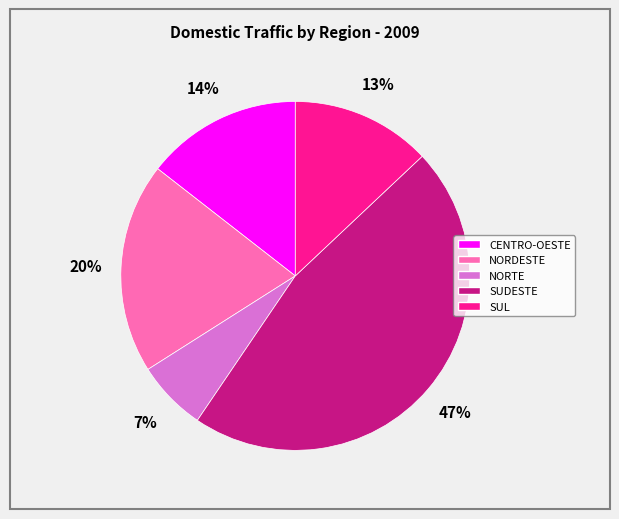

True or false: CENTRO-OESTE accounts for 1% of the total.

False